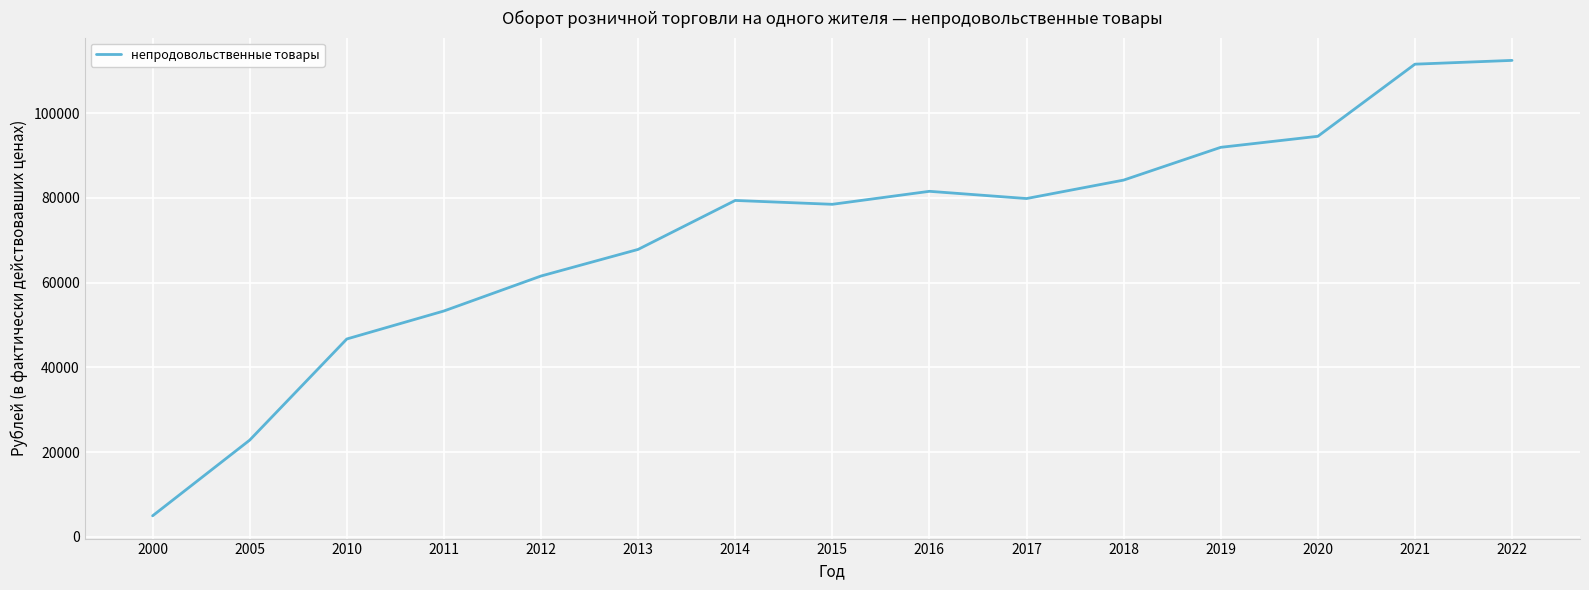

What is the greatest value displayed?

112437